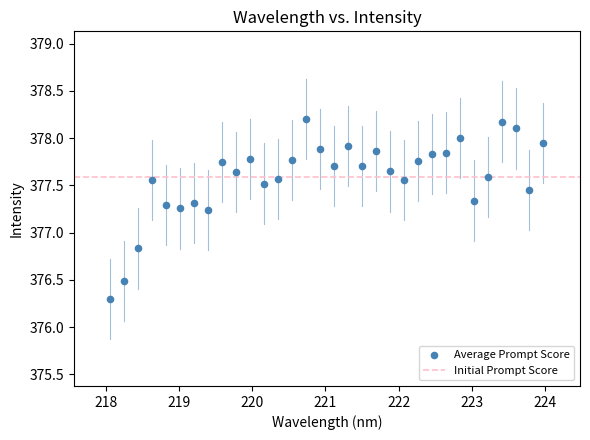

What Y value in the scatter plot is closest to 377?

376.8